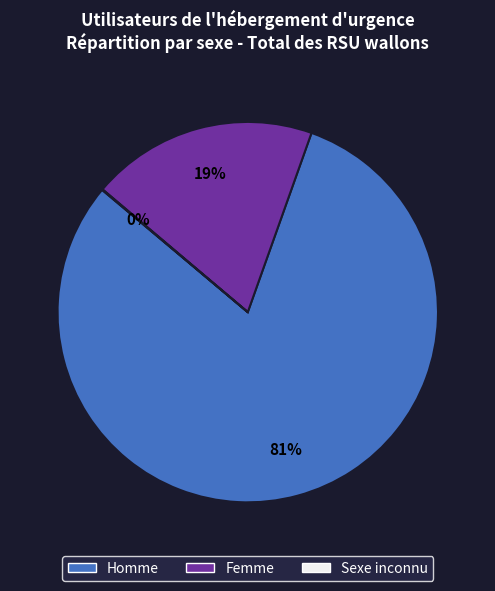

To the nearest percent, what is the average slice percentage?

33%